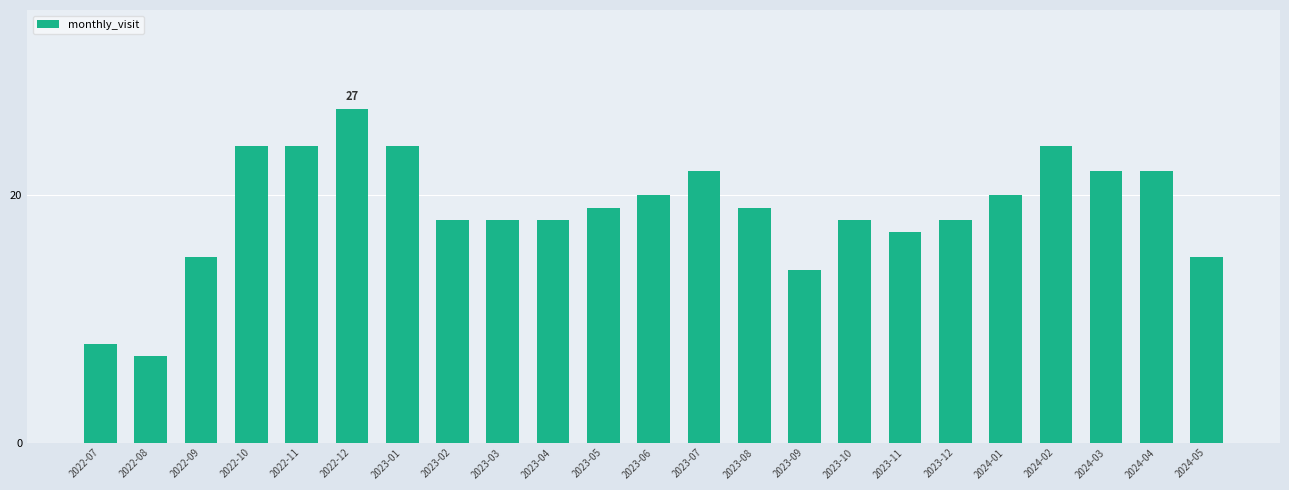

What is the approximate value at 2023-02?

18